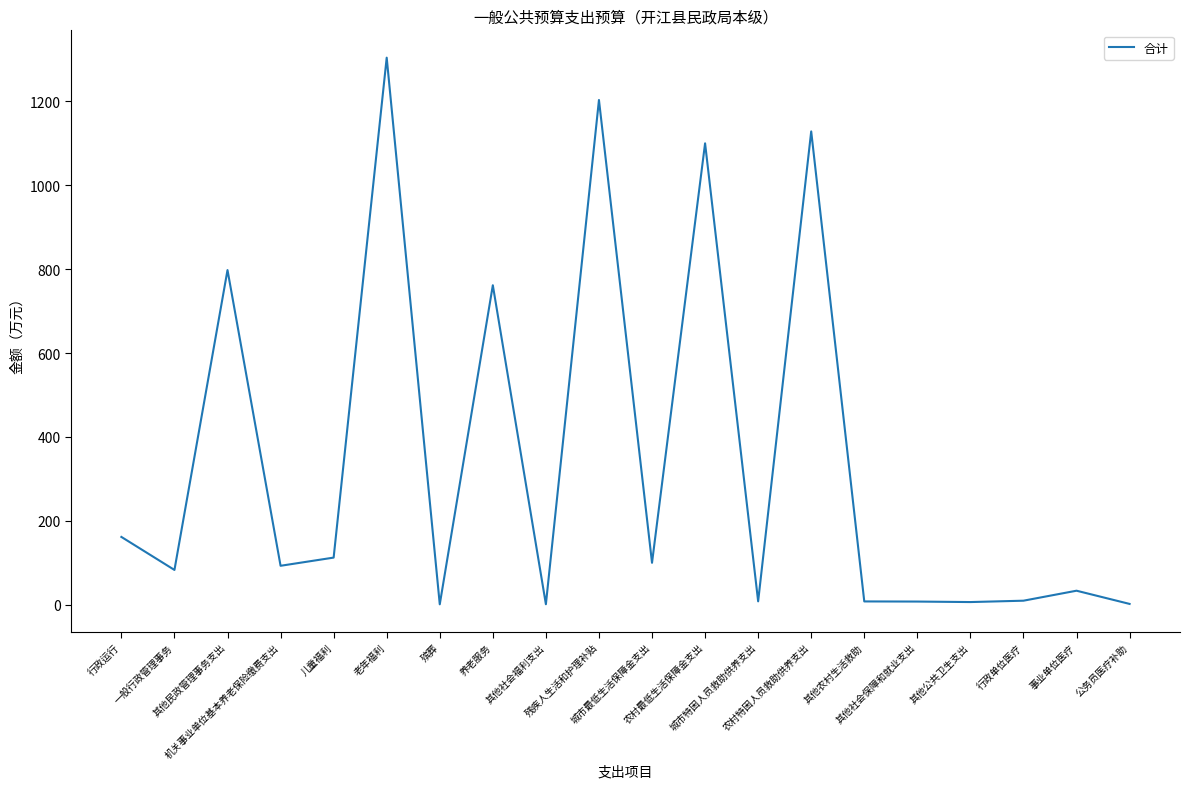

What value does the data have at 行政运行?

161.7